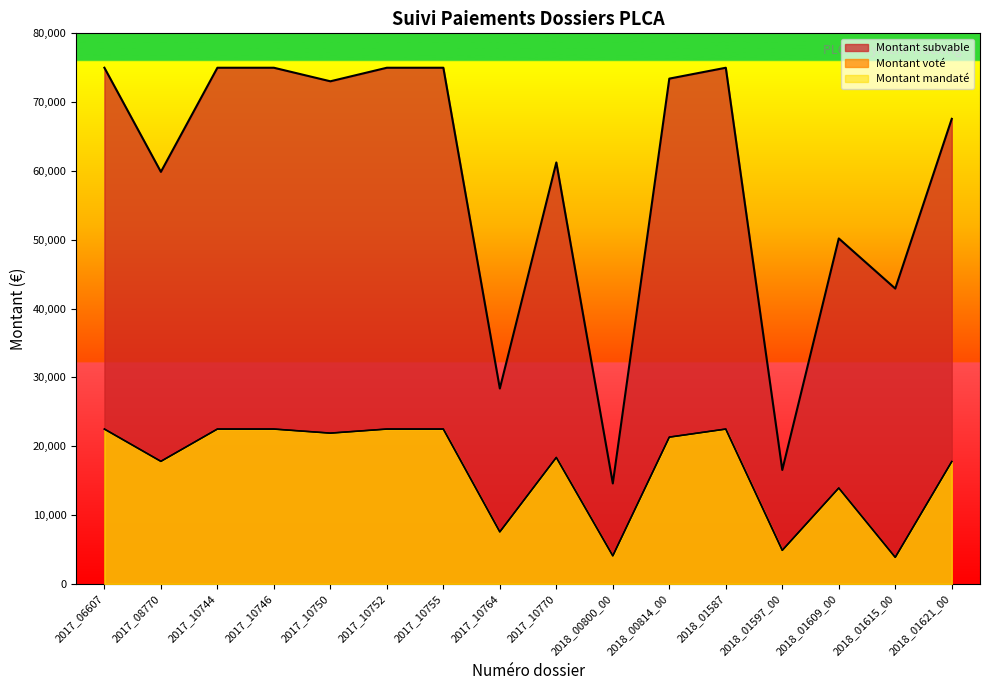

Read the Montant subvable value at 2018_00814_00.

73419.5